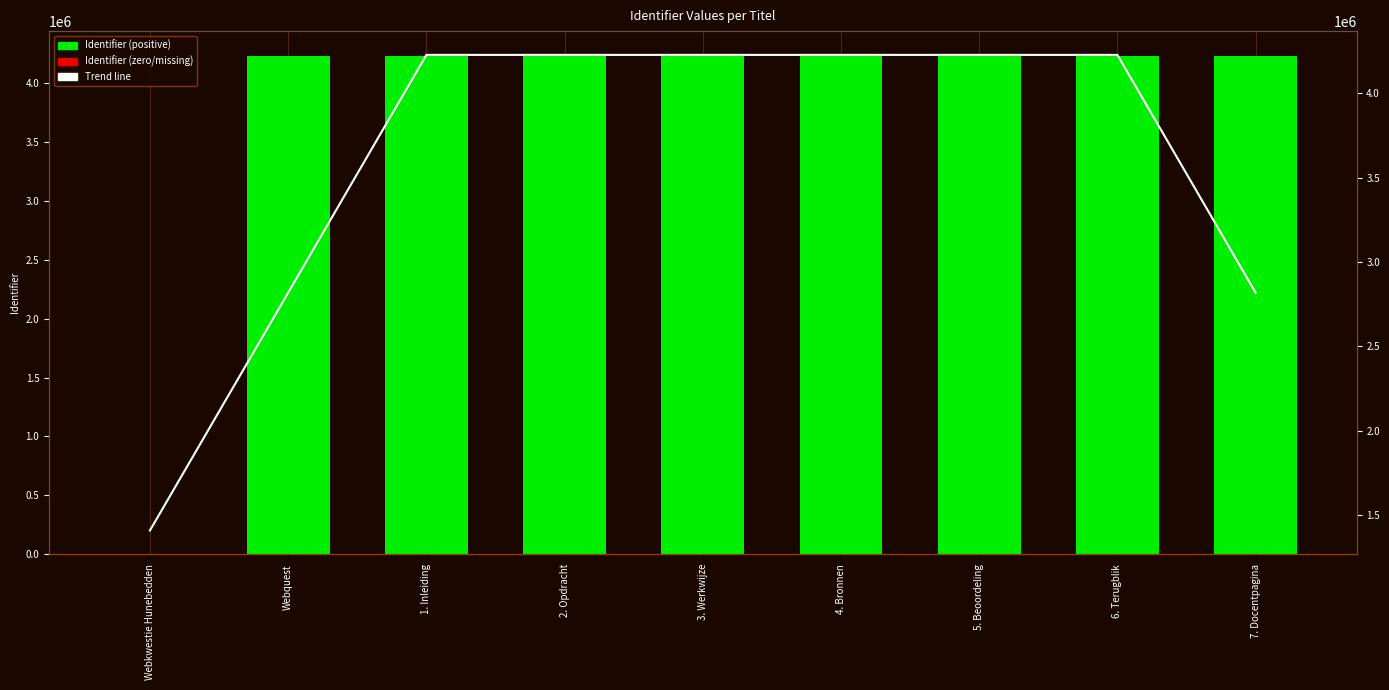

What position from the right is 2. Opdracht?

6